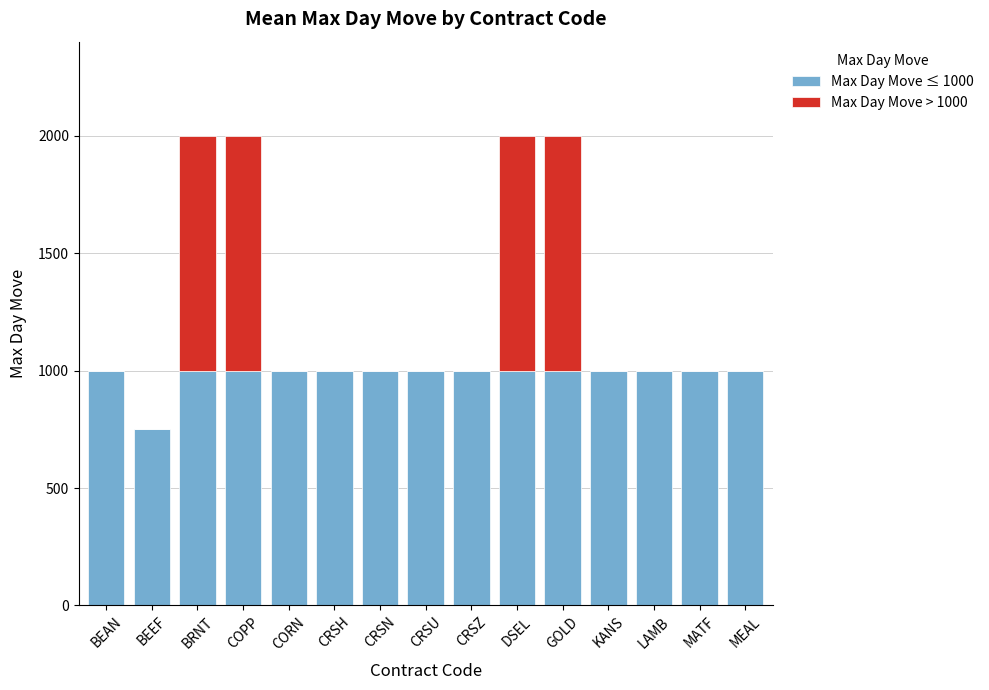

Does the chart contain stacked bars?

Yes